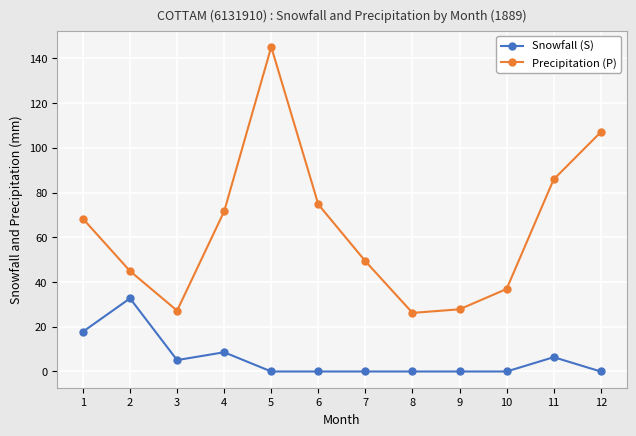

What is the lowest value of the Precipitation (P) series?

26.2